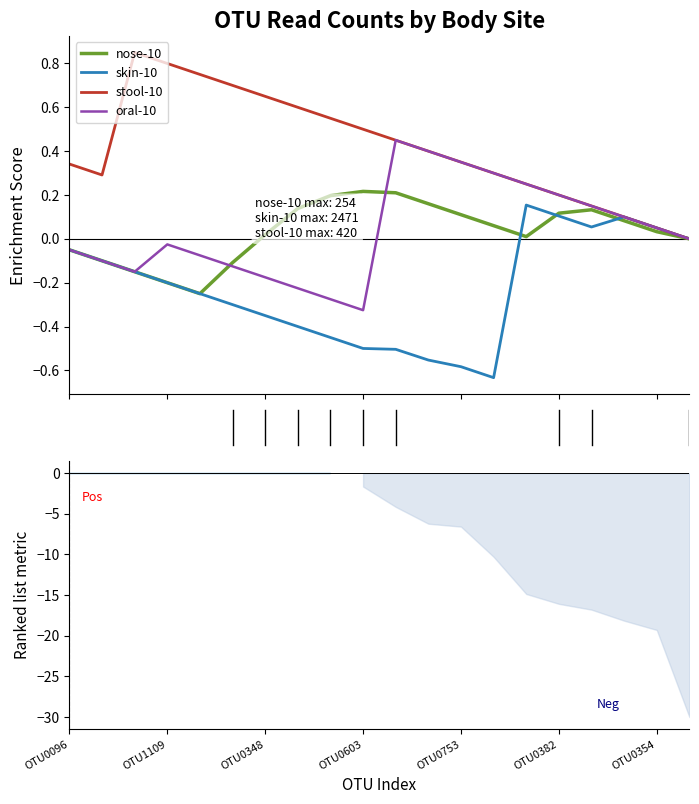

Rank the series at 11 from lowest to highest value.

skin-10, nose-10, stool-10, oral-10